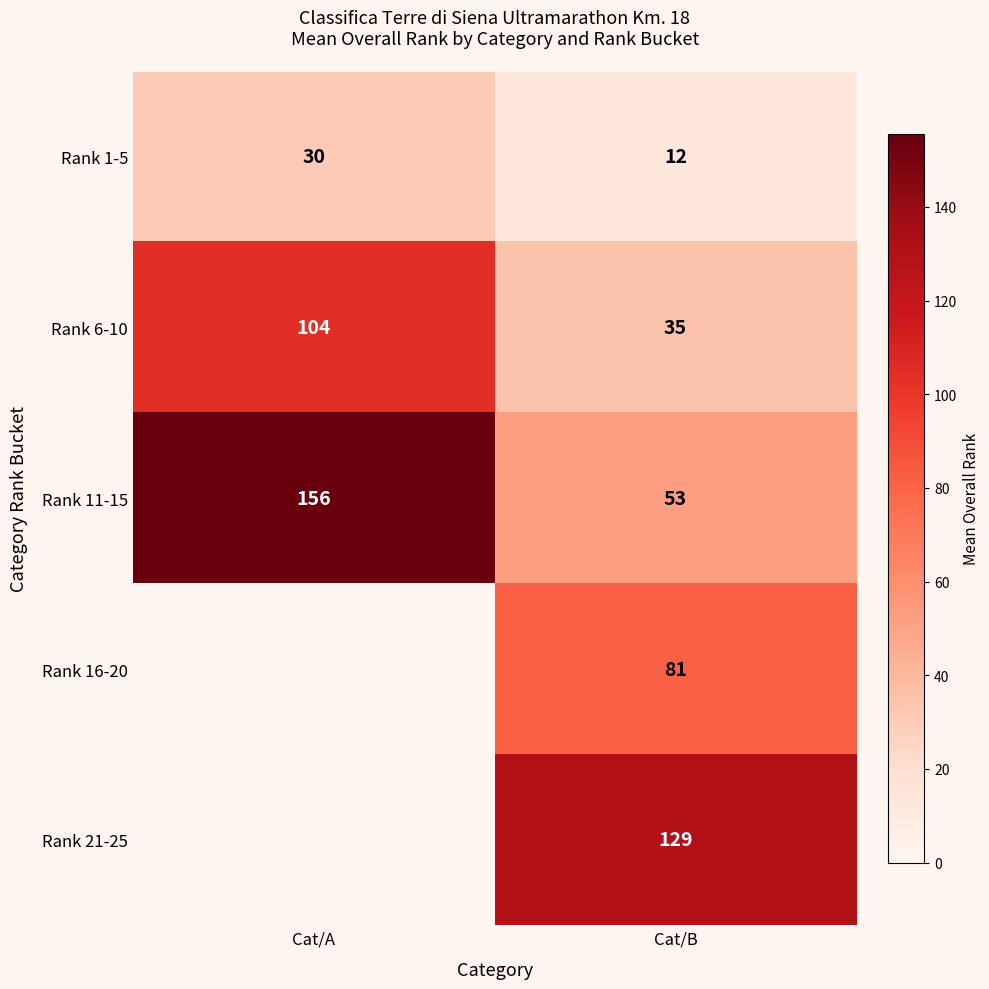

Which category has the lowest value across all series?

Cat/B